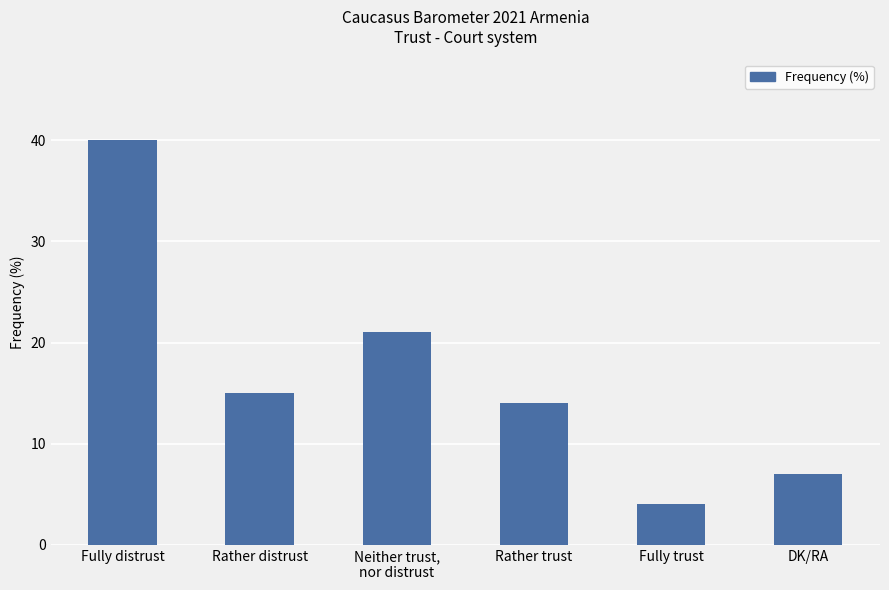

Count the number of data series in this chart.

1